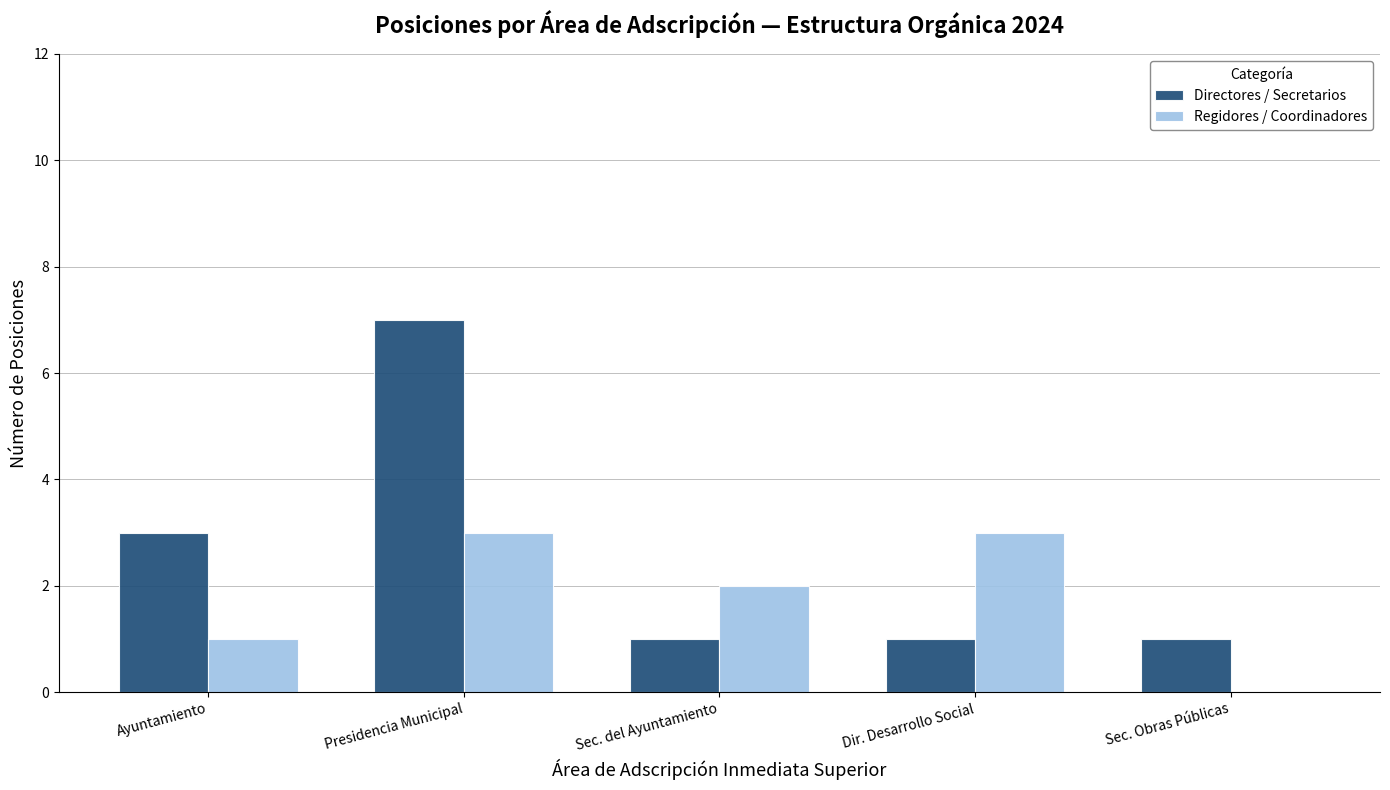

Reading right to left, list all the values displayed in this chart.

Directores / Secretarios: 1	1	1	7	3
Regidores / Coordinadores: 0	3	2	3	1